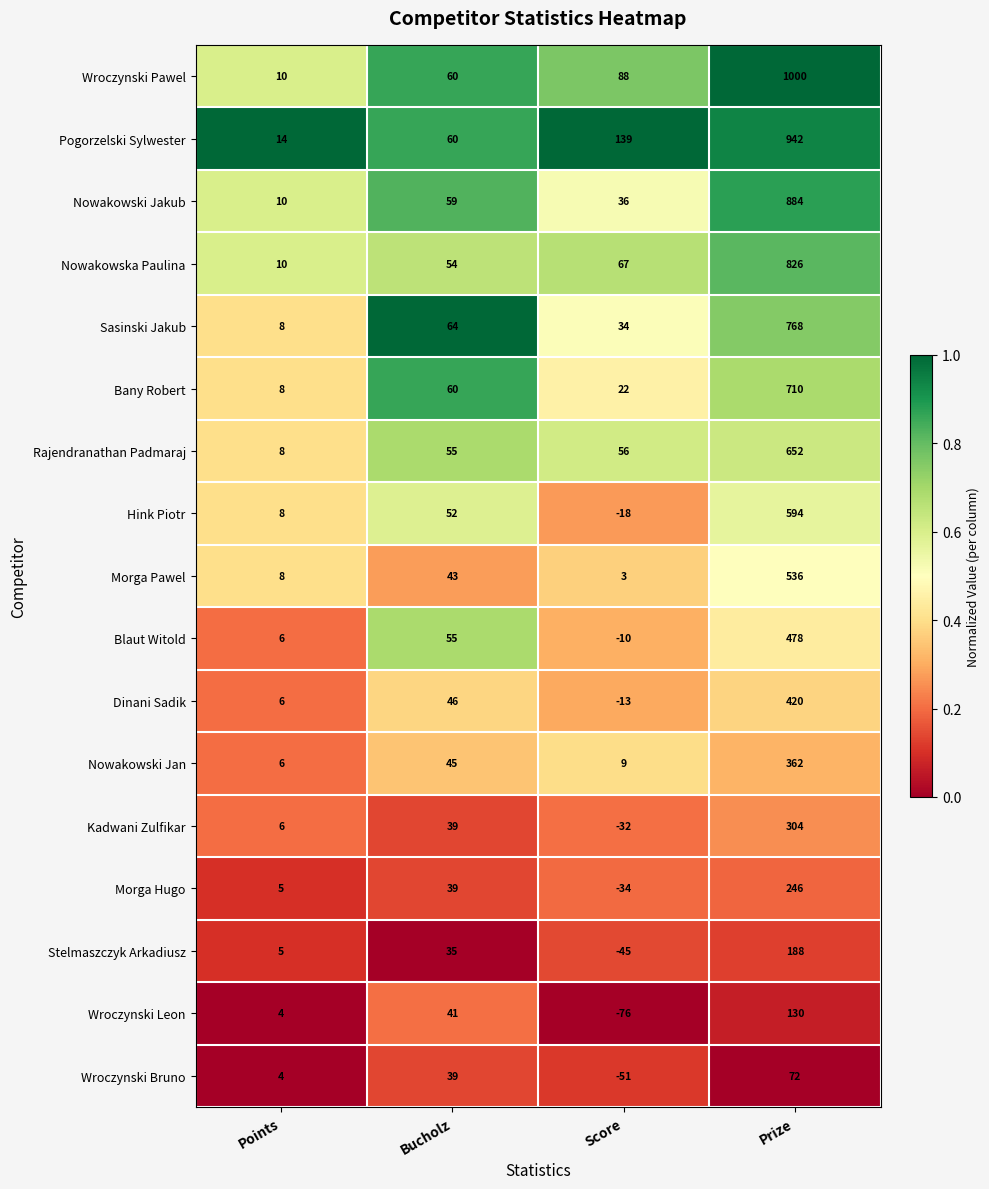

What is the total value across all series at Bucholz?

846